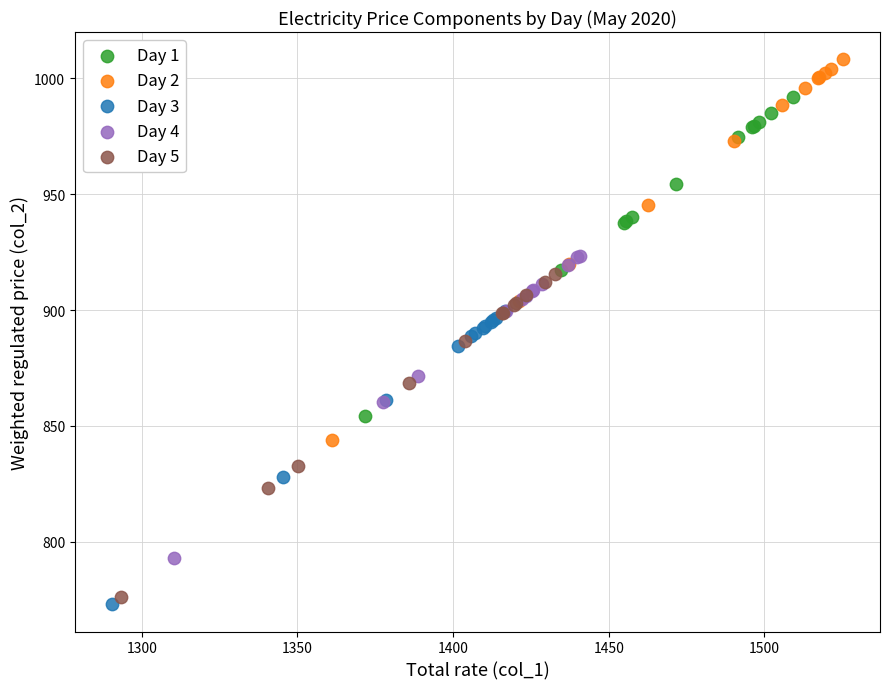

Which series has the largest Y range (max minus min)?

Day 2